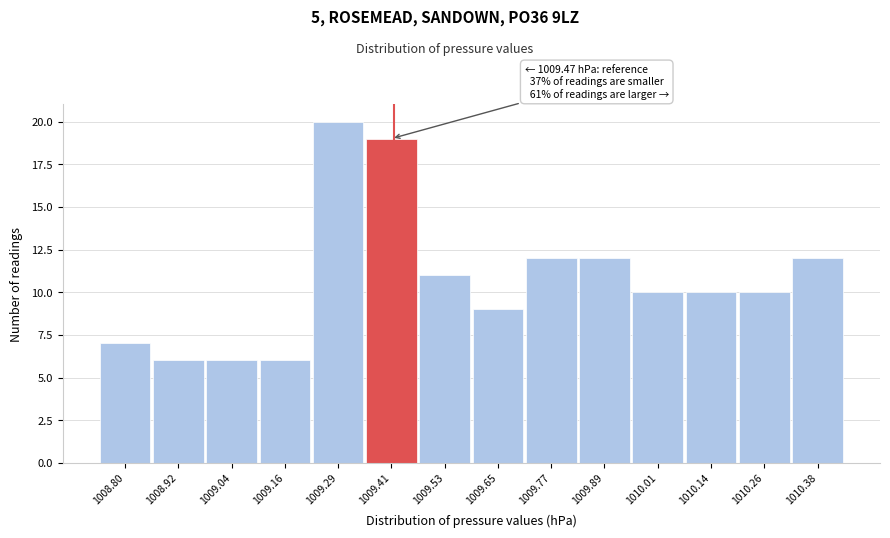

Reading left to right, list all the values displayed in this chart.

1008.80=7	1008.92=6	1009.04=6	1009.16=6	1009.29=20	1009.41=19	1009.53=11	1009.65=9	1009.77=12	1009.89=12	1010.01=10	1010.14=10	1010.26=10	1010.38=12